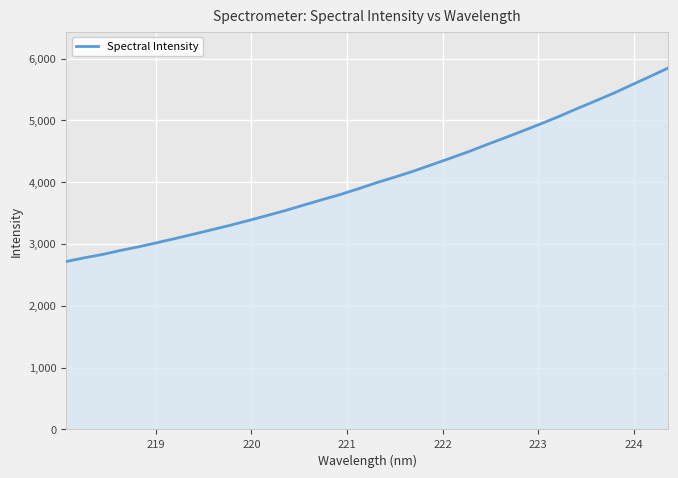

What is the smallest value displayed?

2716.4